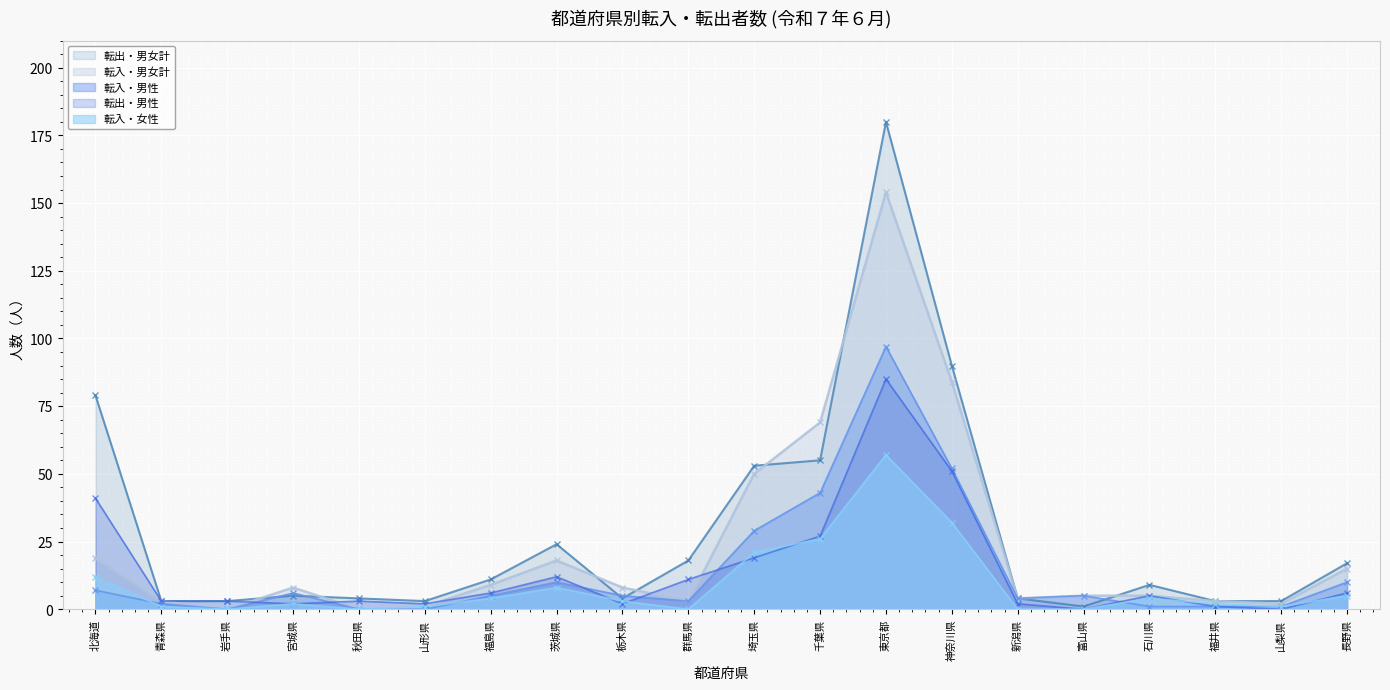

True or false: 転入・男性 has more than 0 interior local peaks.

True